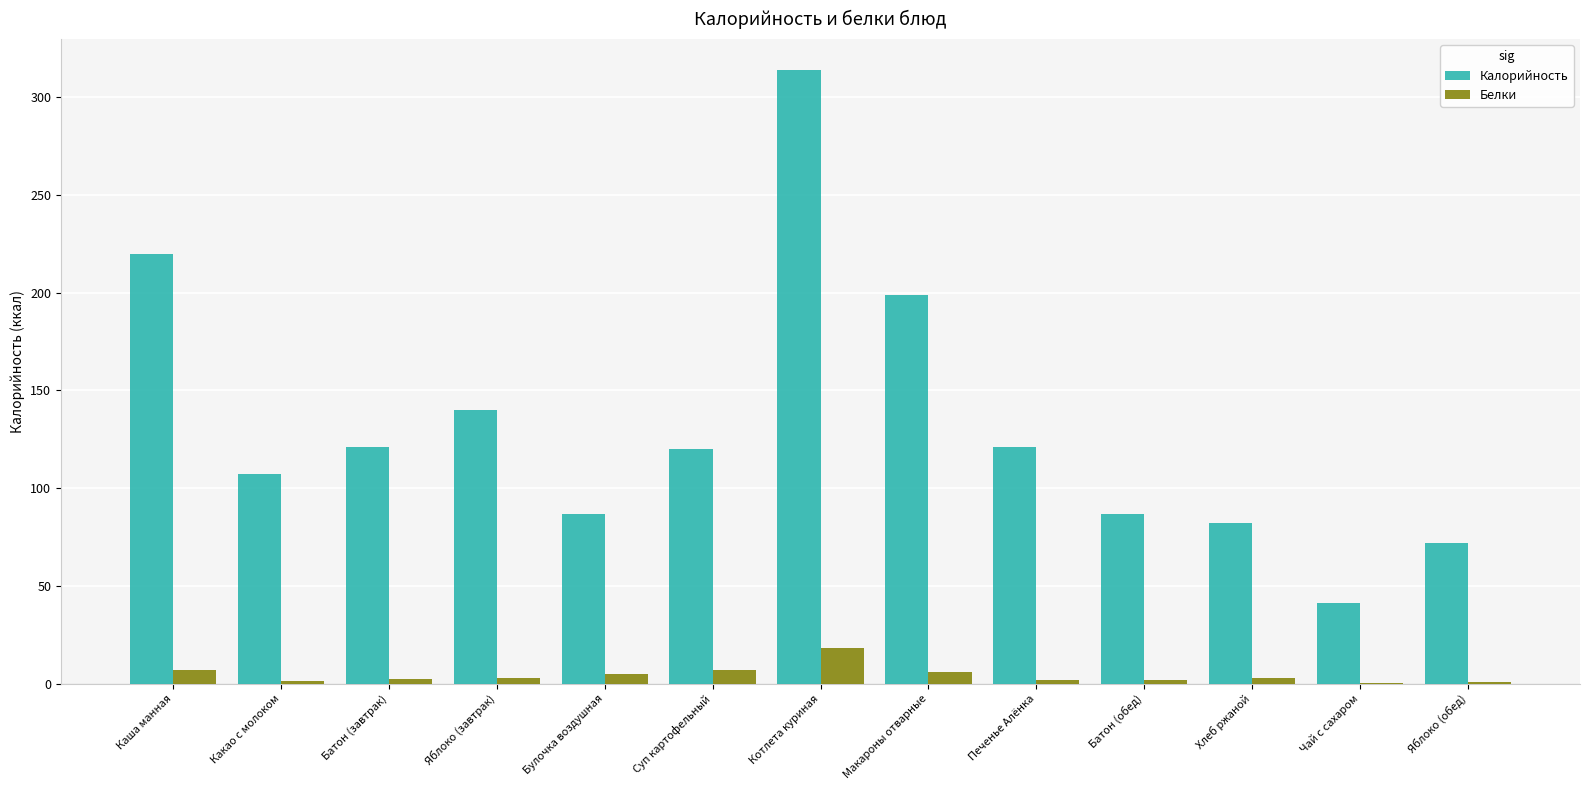

How many categories are shown in the chart?

13